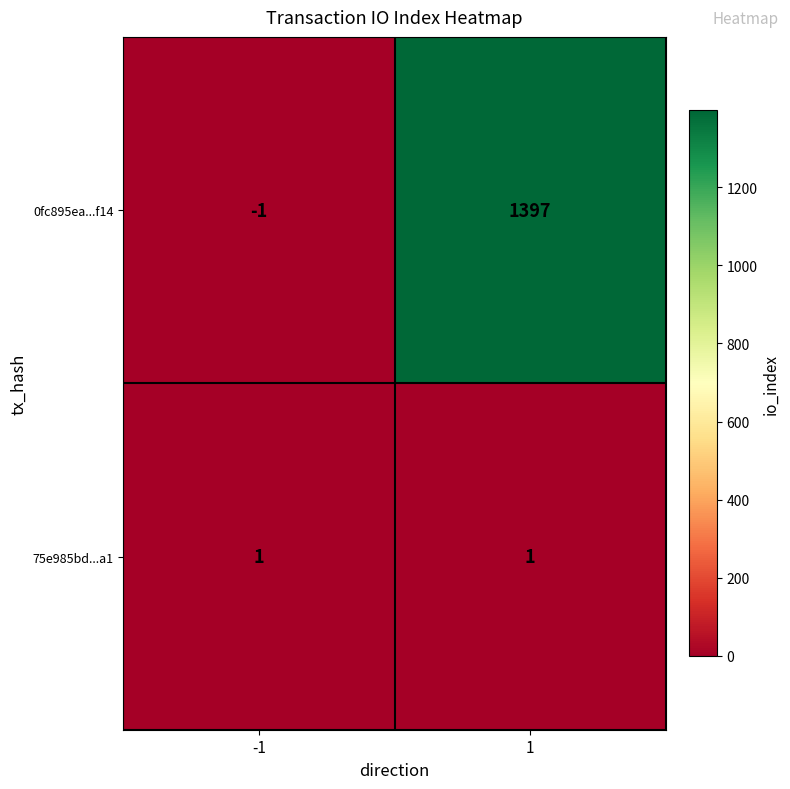

What is the average value of the 0fc895ea...f14 series?

698